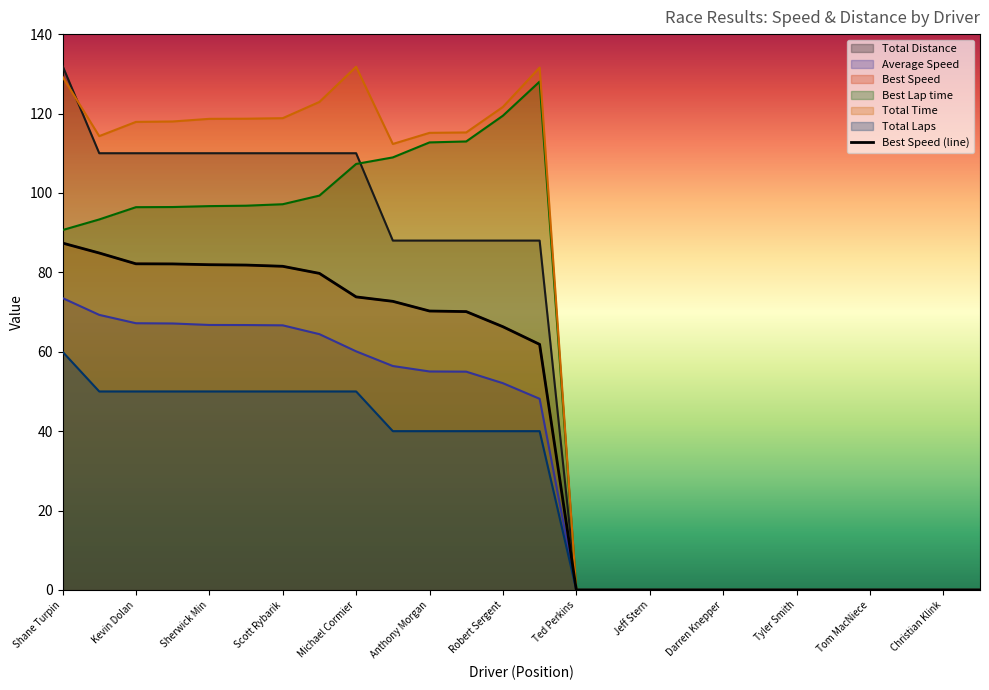

Does the chart have visible grid lines?

No